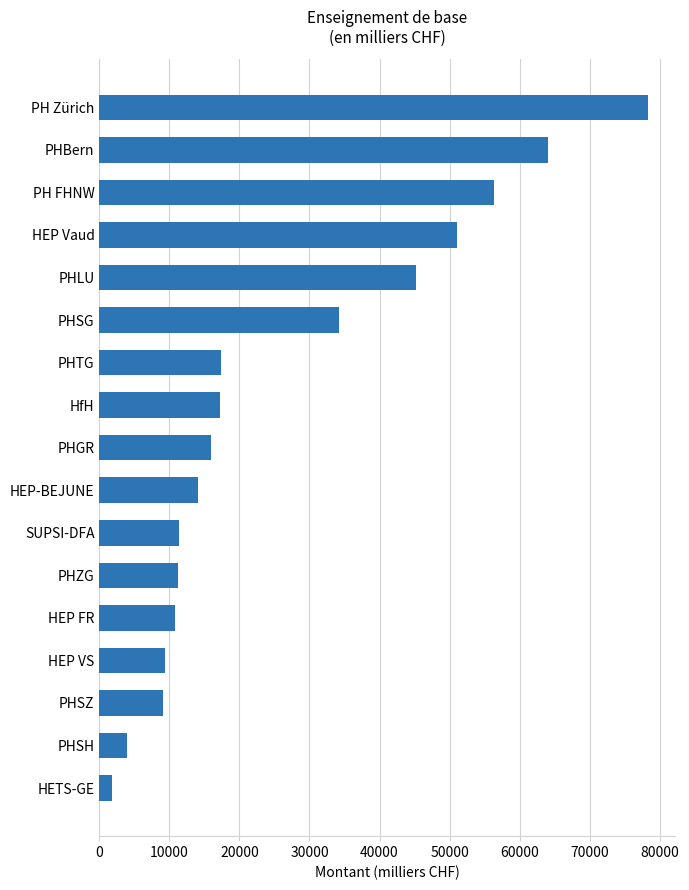

The value at PHZG is 5663.1. True or false?

False